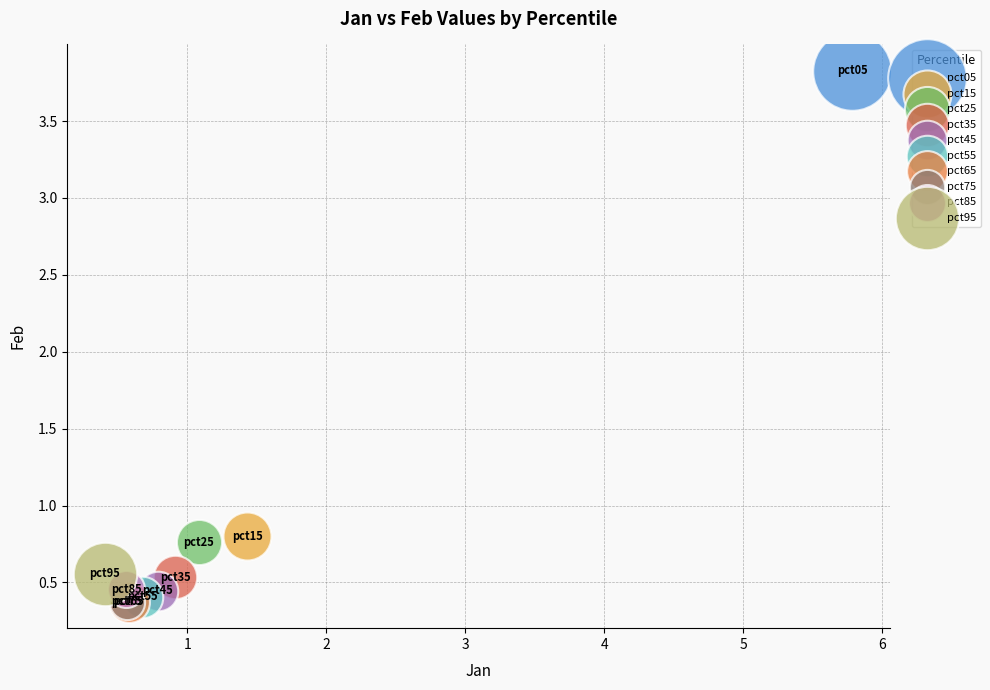

Which series contains the highest Y value?

pct05